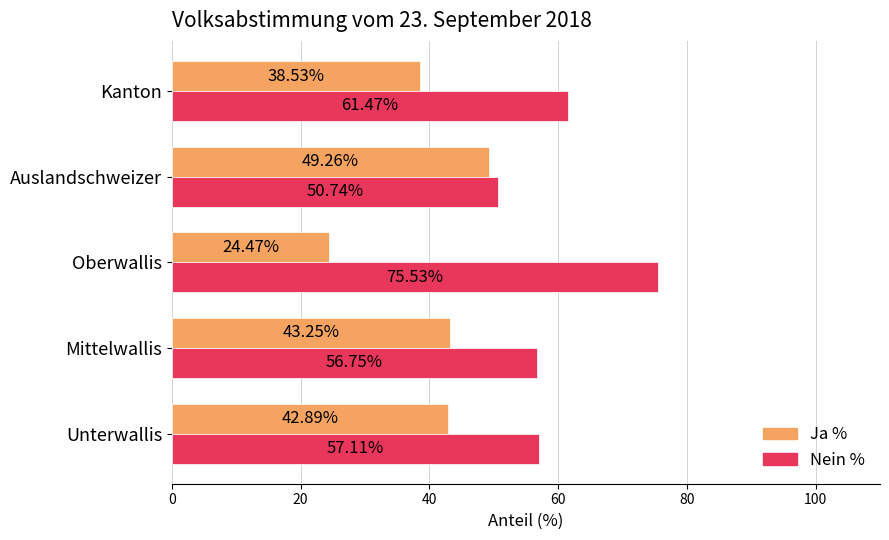

At how many categories does at least one series exceed 25?

5